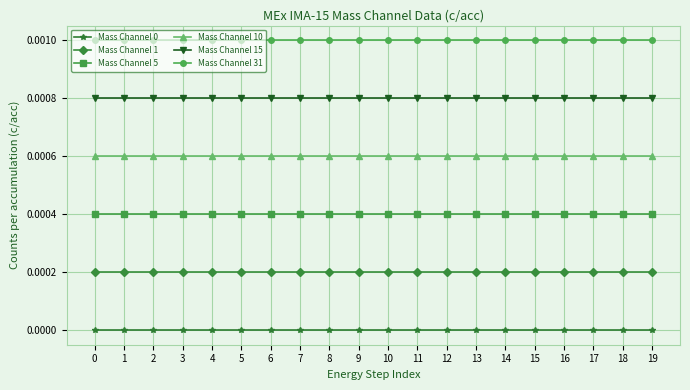

Which series has the largest total across all categories?

Mass Channel 31